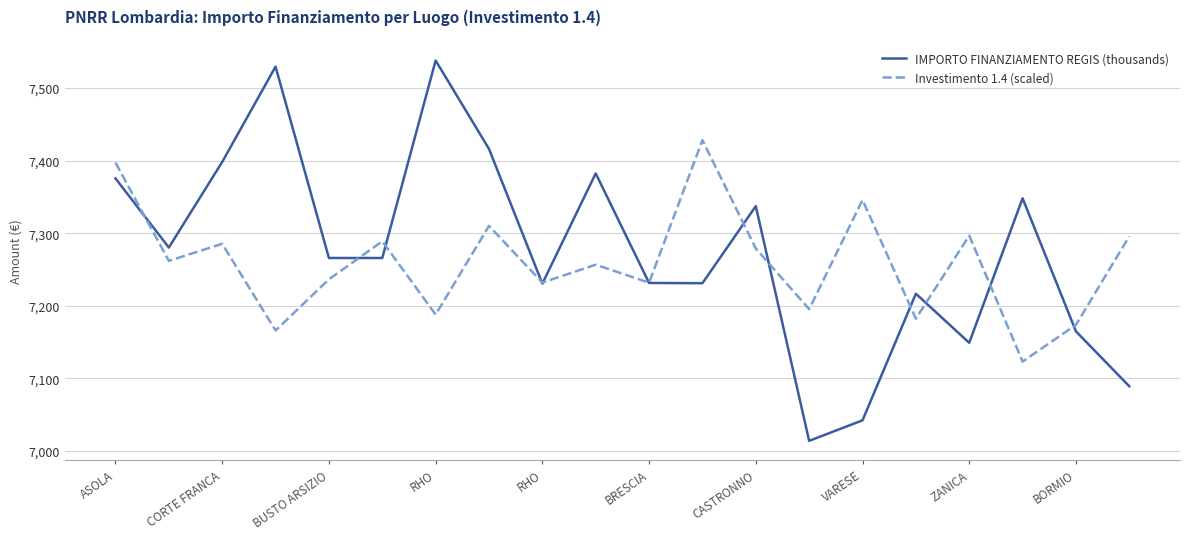

List the series in order of their peak value, highest first.

IMPORTO FINANZIAMENTO REGIS (thousands), Investimento 1.4 (scaled)